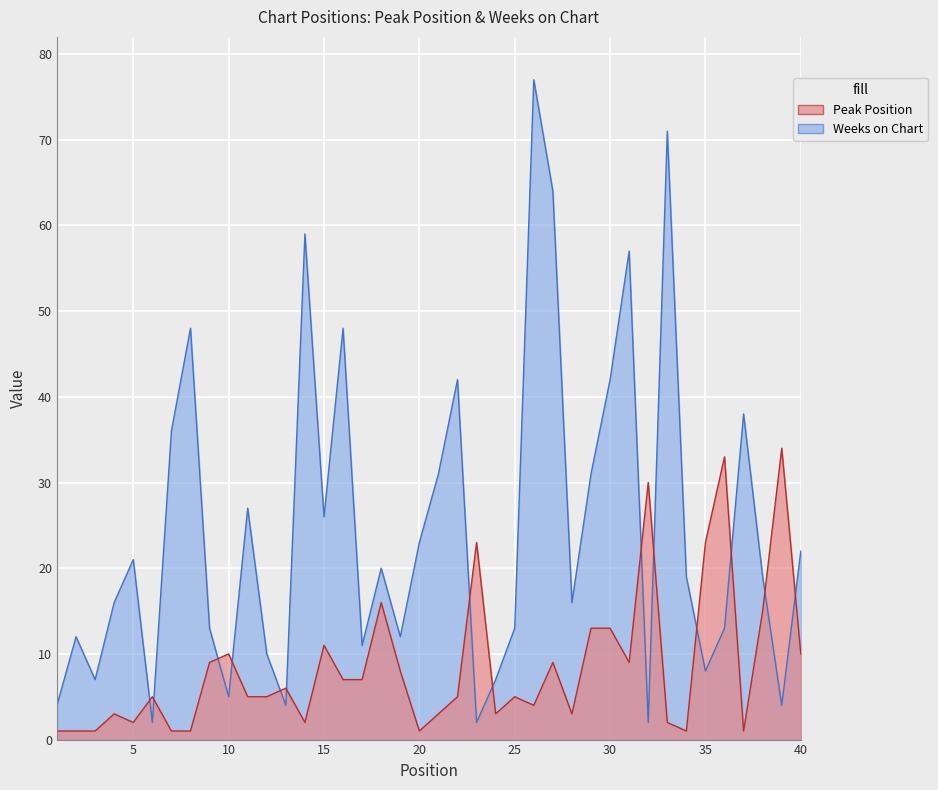

What is the approximate value of Peak Position at 26?

4